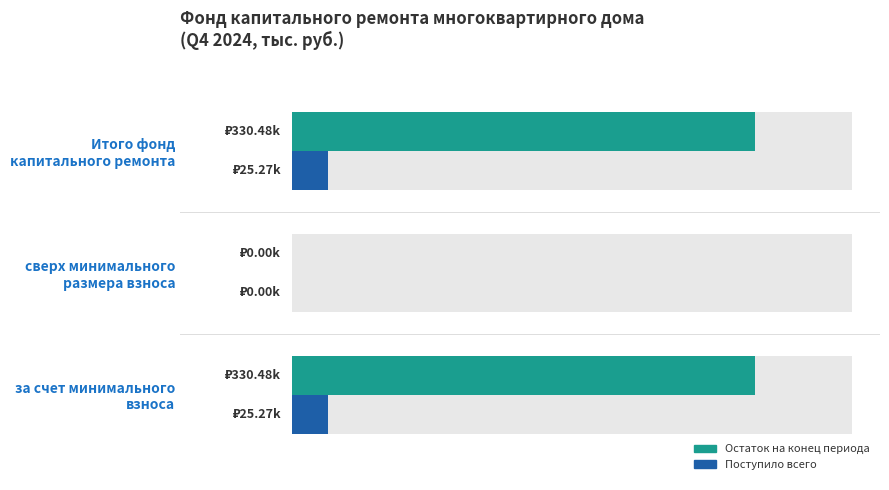

How many bars are there in each group?

2